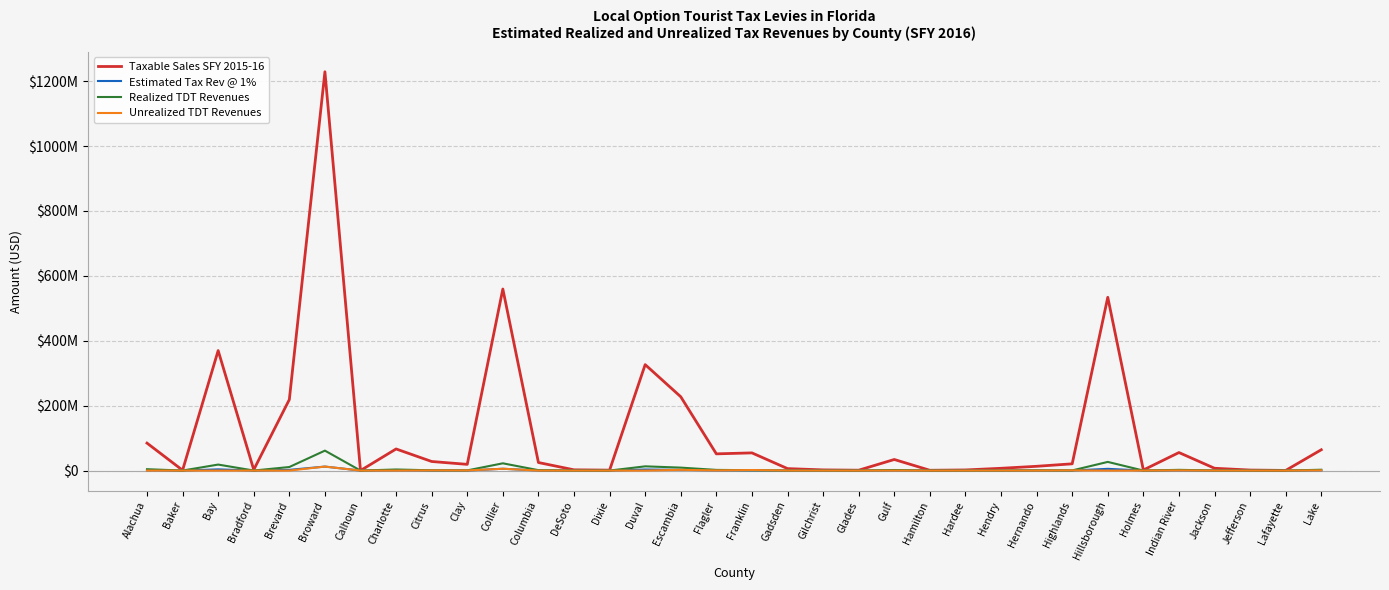

At which label does Taxable Sales SFY 2015-16 reach its minimum?

Calhoun